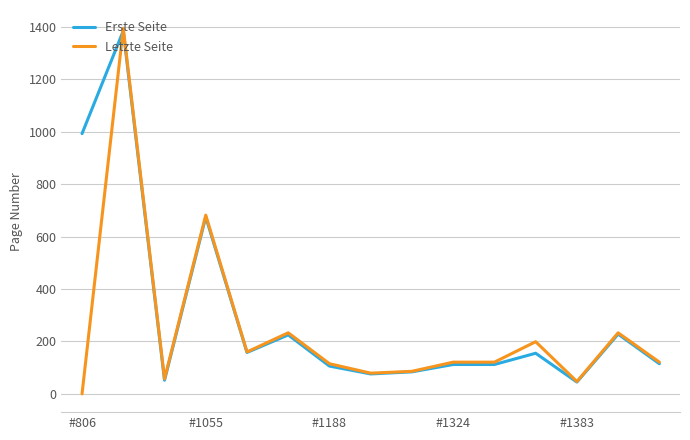

Which series has the widest spread of values?

Letzte Seite